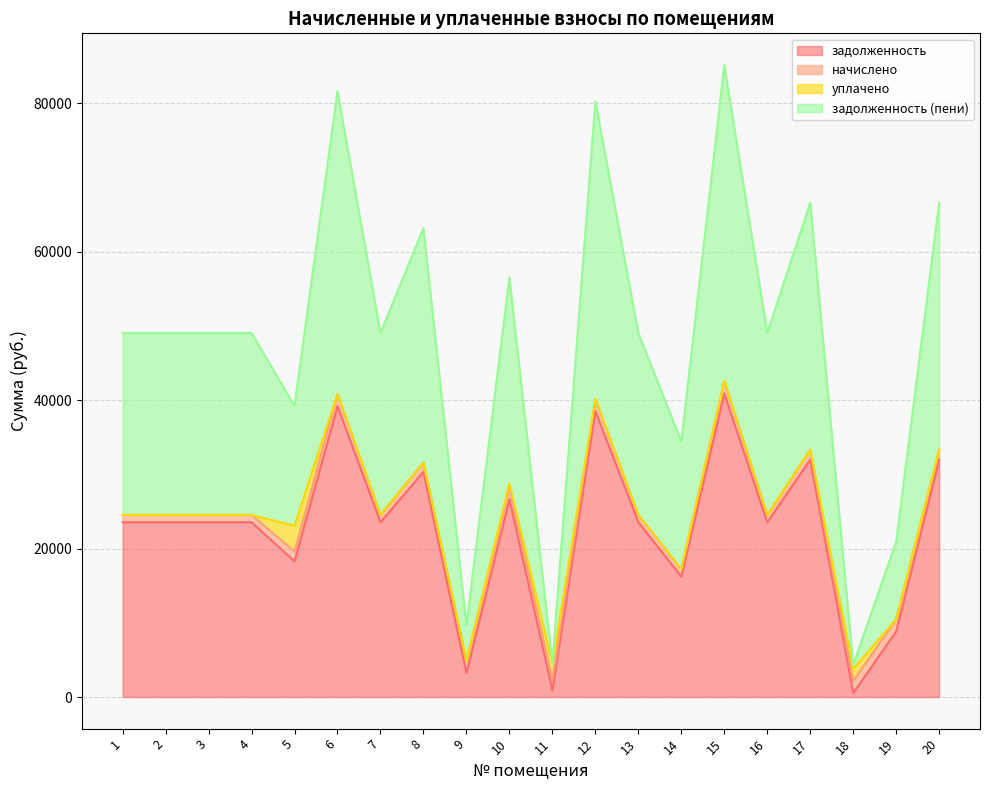

What is the maximum value for задолженность?

40872.5